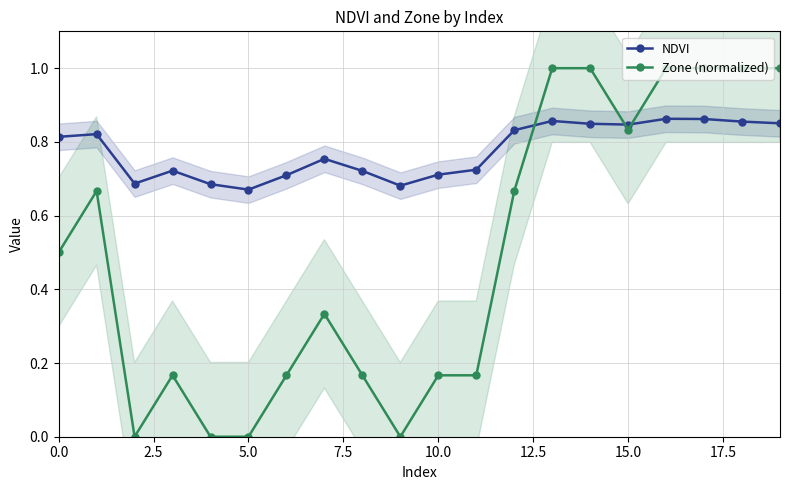

Between which two adjacent categories do Zone (normalized) and NDVI first intersect?

12 and 13